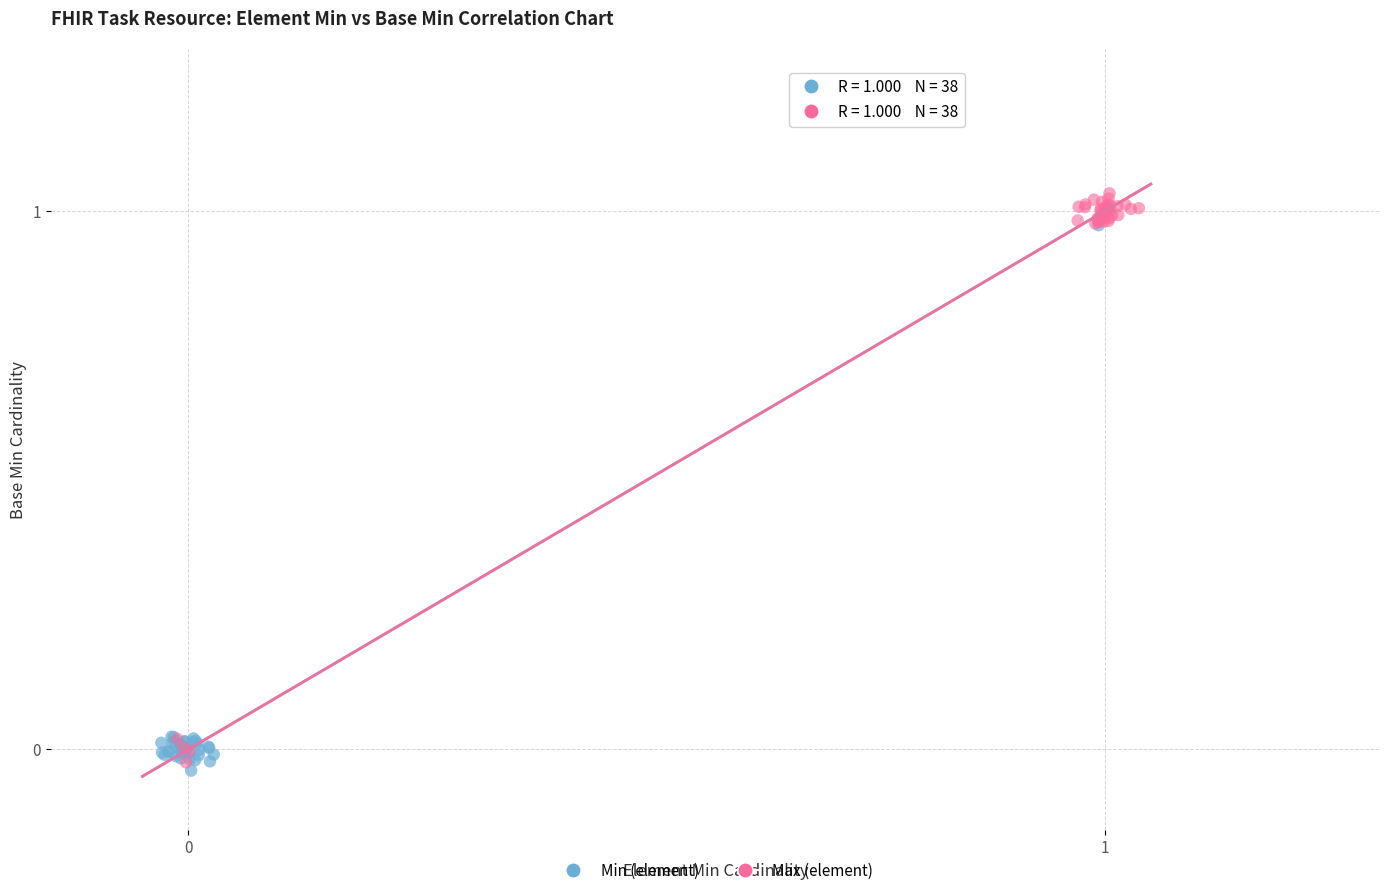

Which series contains the lowest Y value?

Min (element)